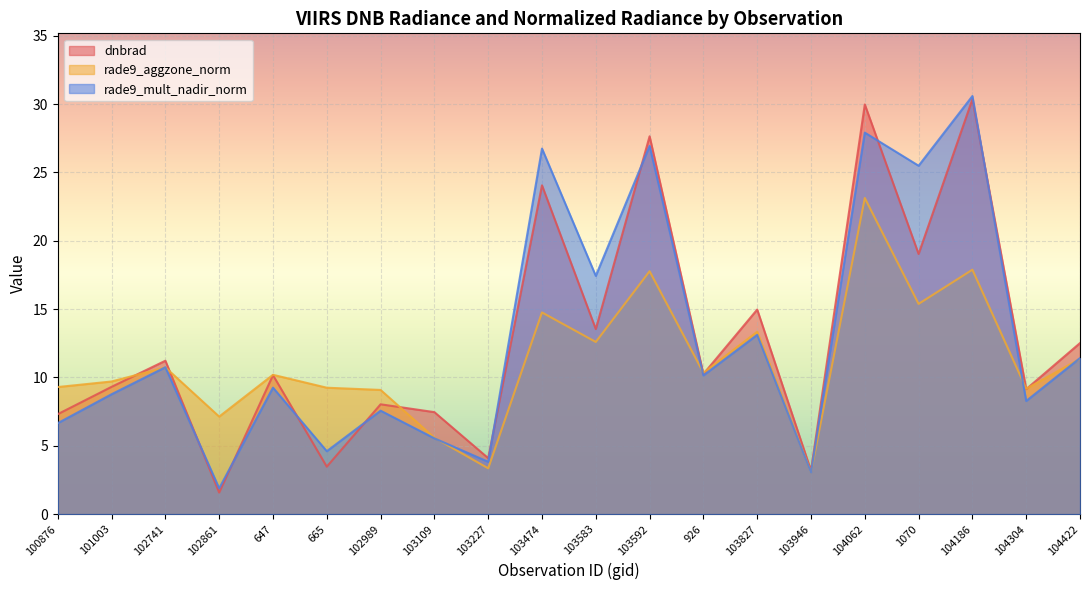

What is the spread (max minus min) of values at 103583?

4.8